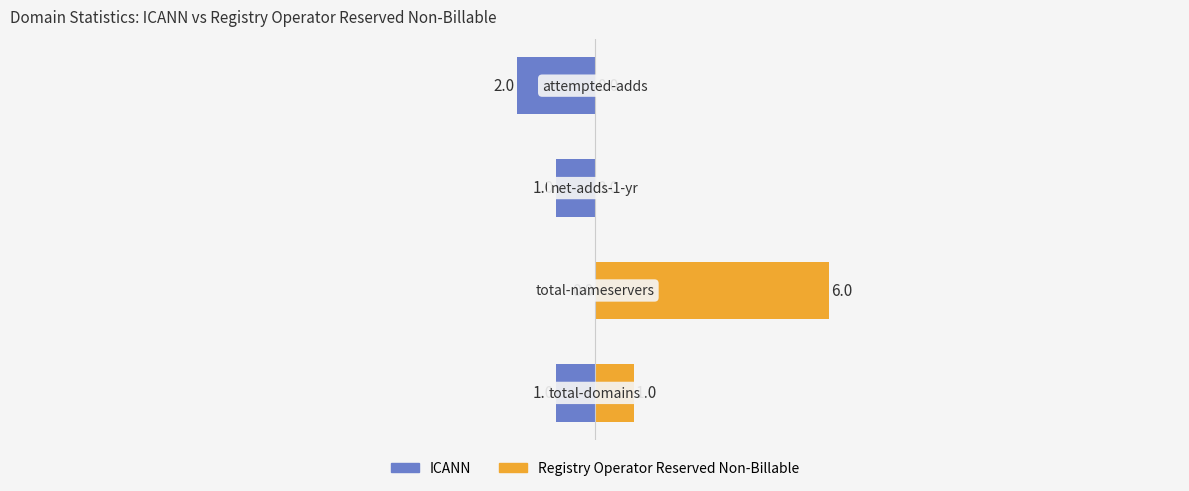

Rank the series by their maximum value, from highest to lowest.

Registry Operator Reserved Non-Billable, ICANN